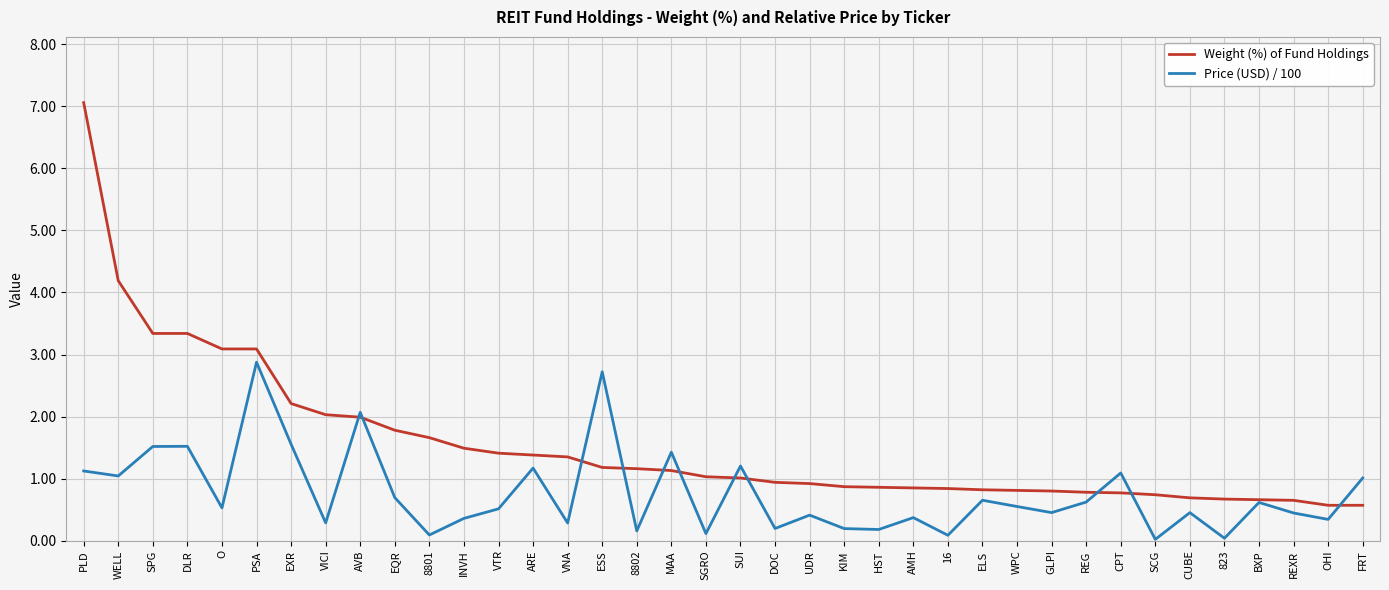

What is the highest value of the Price (USD) / 100 series?

2.9